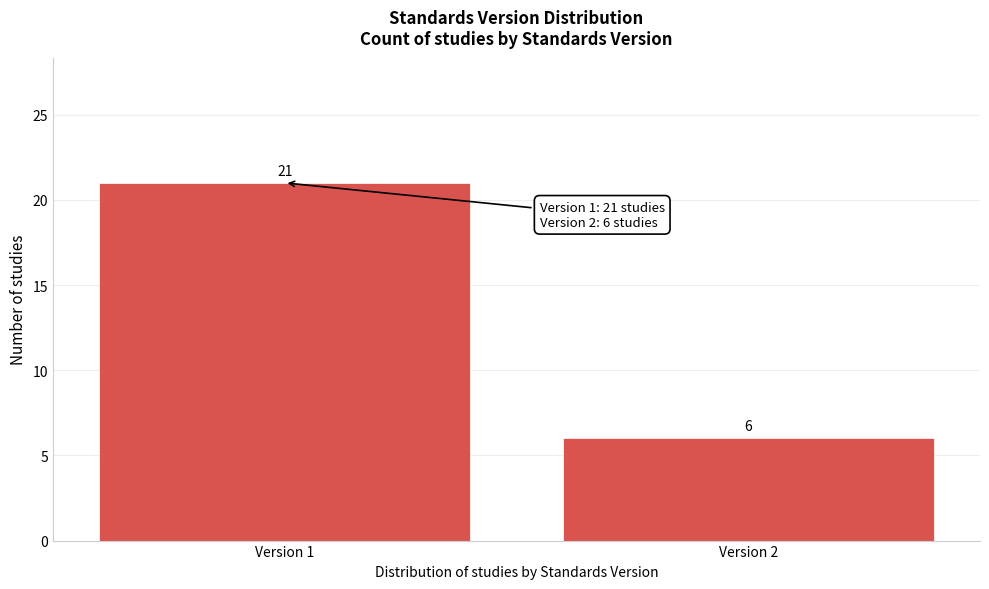

Reading left to right, transcribe all the data shown in this chart.

21	6